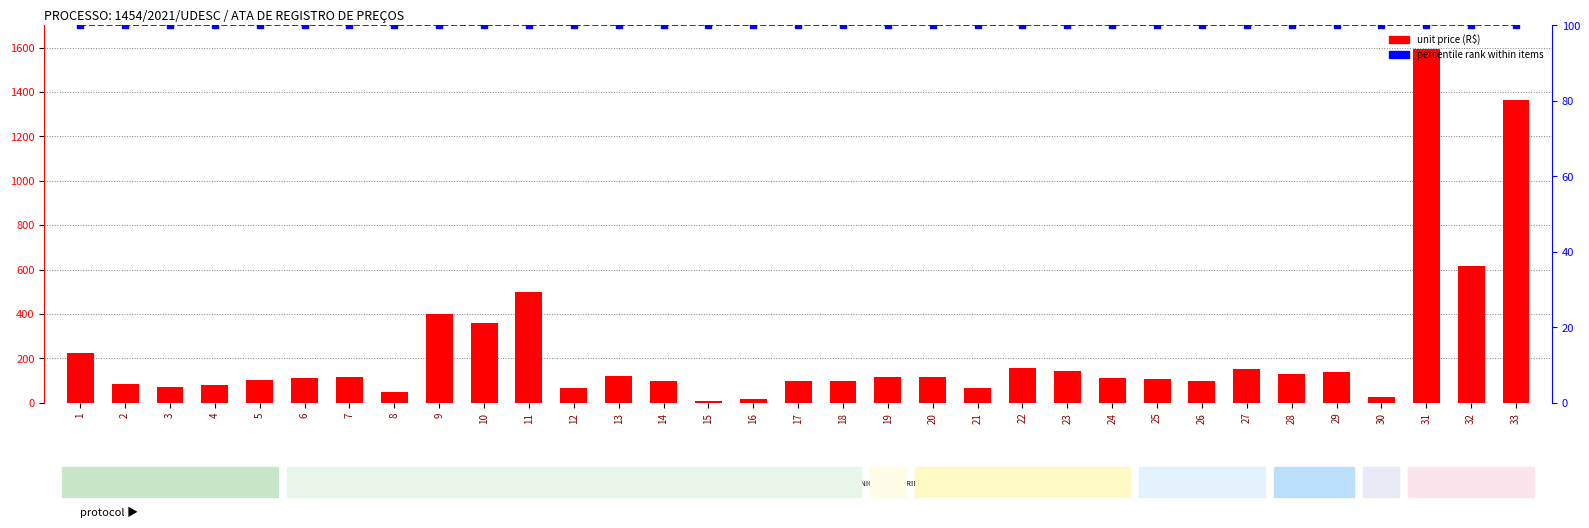

What are all the series names shown in the legend?

unit price (R$), percentile rank within items